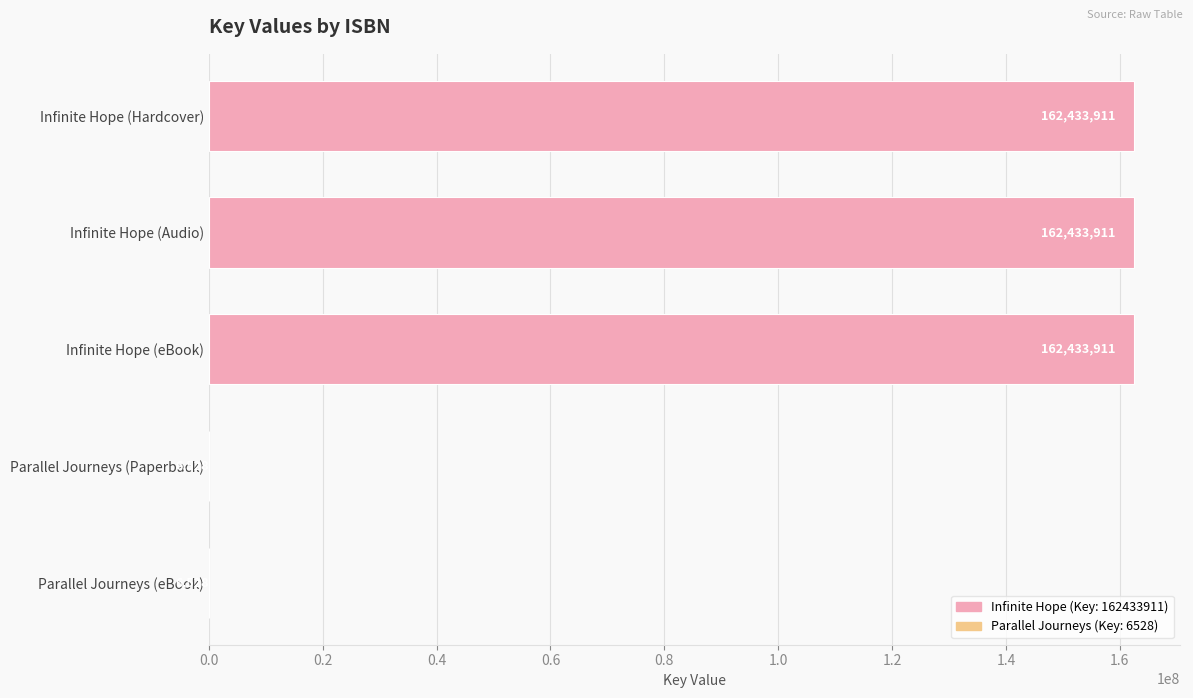

The chart shows a value of 162433911 at Infinite Hope (eBook). True or false?

True